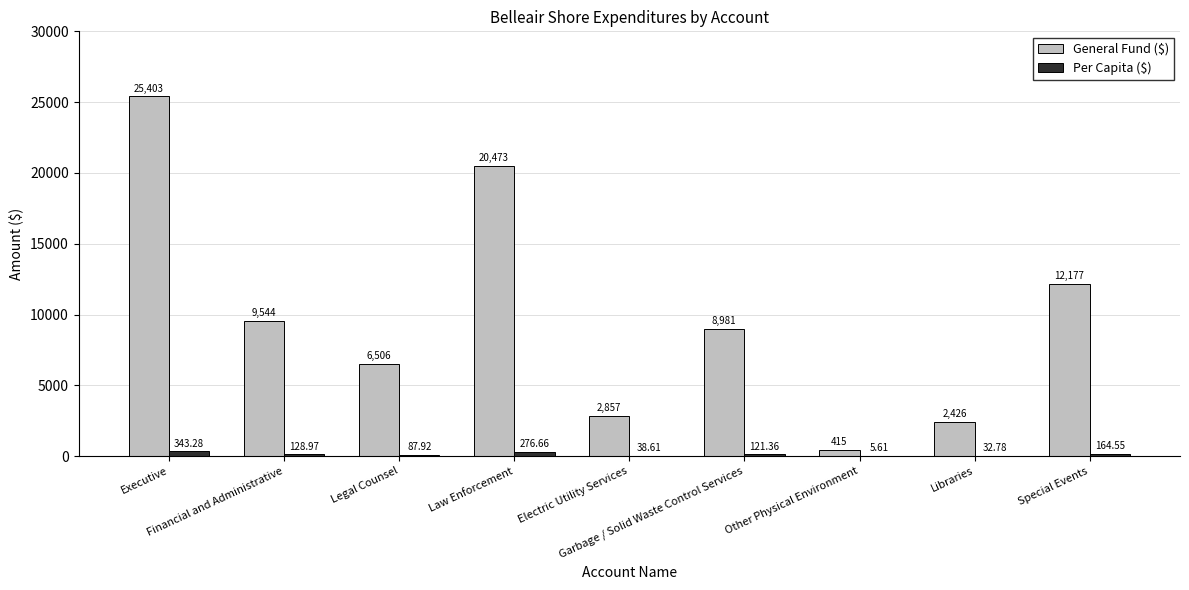

Are the bars grouped side by side (vs. stacked)?

Yes